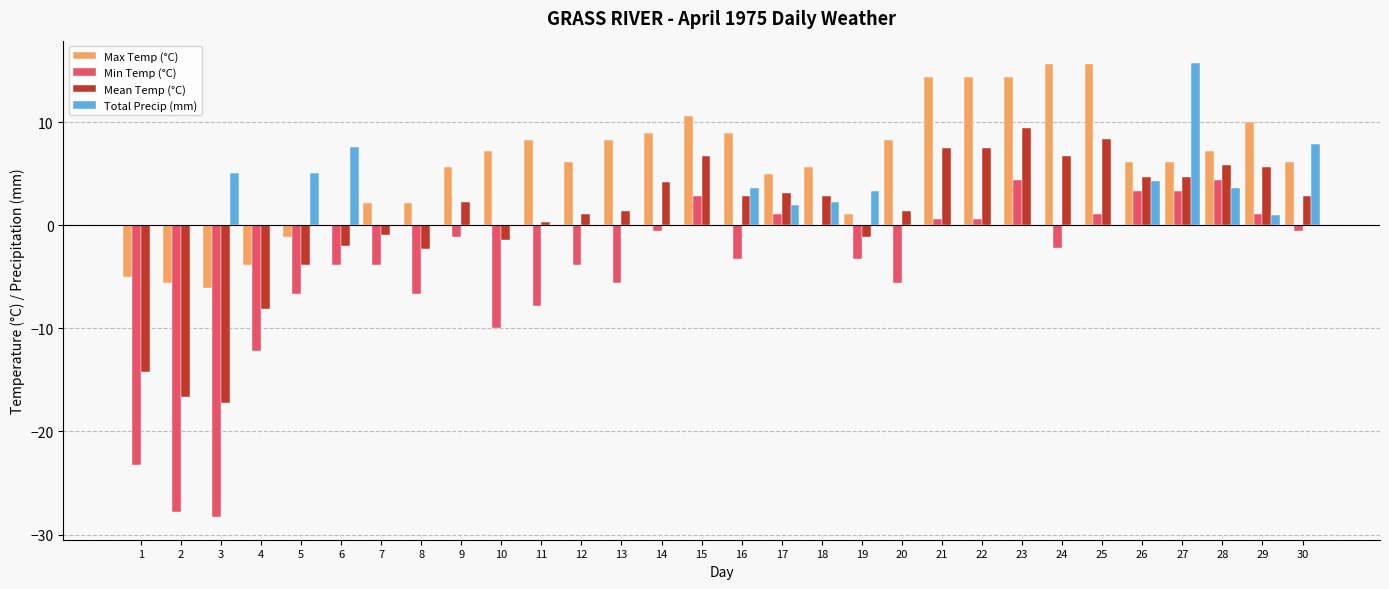

Are the bars grouped side by side (vs. stacked)?

Yes